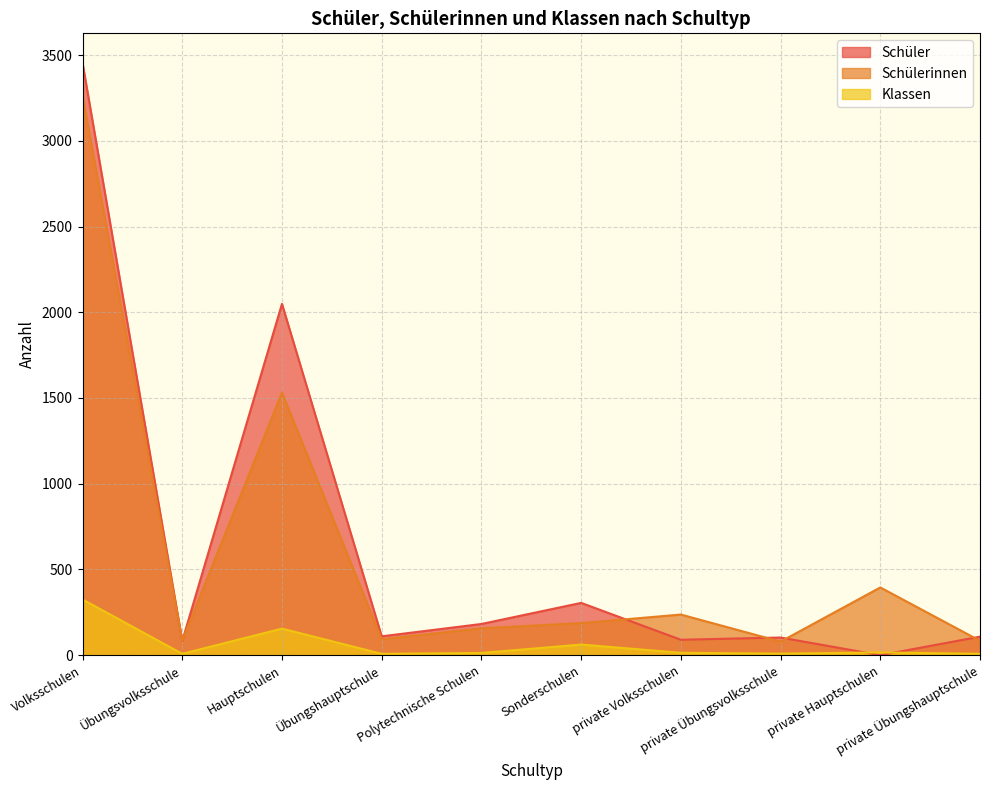

Reading left to right, list all the values displayed in this chart.

Schüler: Volksschulen=3454	Übungsvolksschule=83	Hauptschulen=2049	Übungshauptschule=110	Polytechnische Schulen=182	Sonderschulen=305	private Volksschulen=90	private Übungsvolksschule=103	private Hauptschulen=0	private Übungshauptschule=108
Schülerinnen: Volksschulen=3260	Übungsvolksschule=85	Hauptschulen=1531	Übungshauptschule=93	Polytechnische Schulen=157	Sonderschulen=187	private Volksschulen=237	private Übungsvolksschule=79	private Hauptschulen=395	private Übungshauptschule=84
Klassen: Volksschulen=325	Übungsvolksschule=8	Hauptschulen=155	Übungshauptschule=8	Polytechnische Schulen=13	Sonderschulen=62	private Volksschulen=14	private Übungsvolksschule=9	private Hauptschulen=16	private Übungshauptschule=8